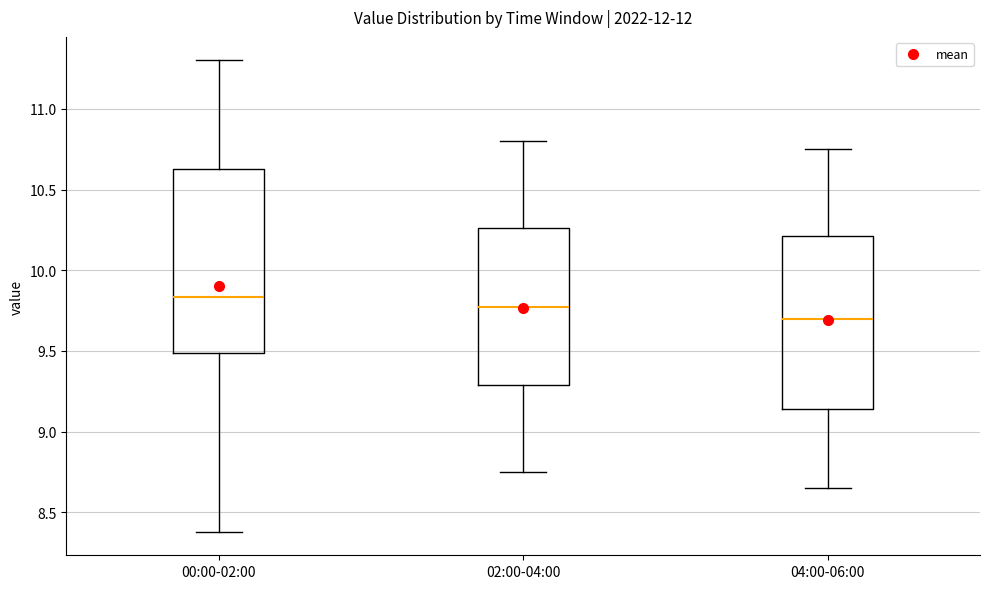

Where does the upper whisker of the box for 04:00-06:00 end on the y-axis? The values are not printed on the chart, so give them approximately, as read against the axis.

10.75